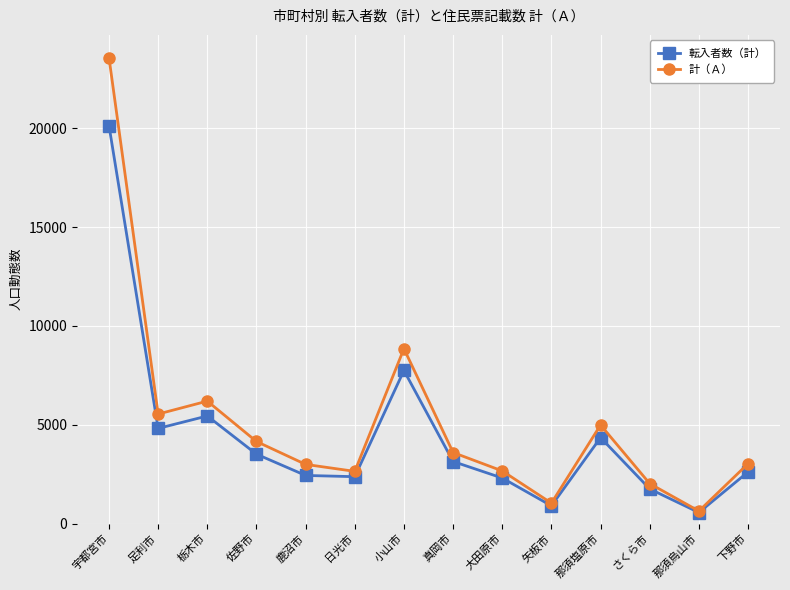

What is the sum of the 転入者数（計） values at 下野市 and 日光市?

4982